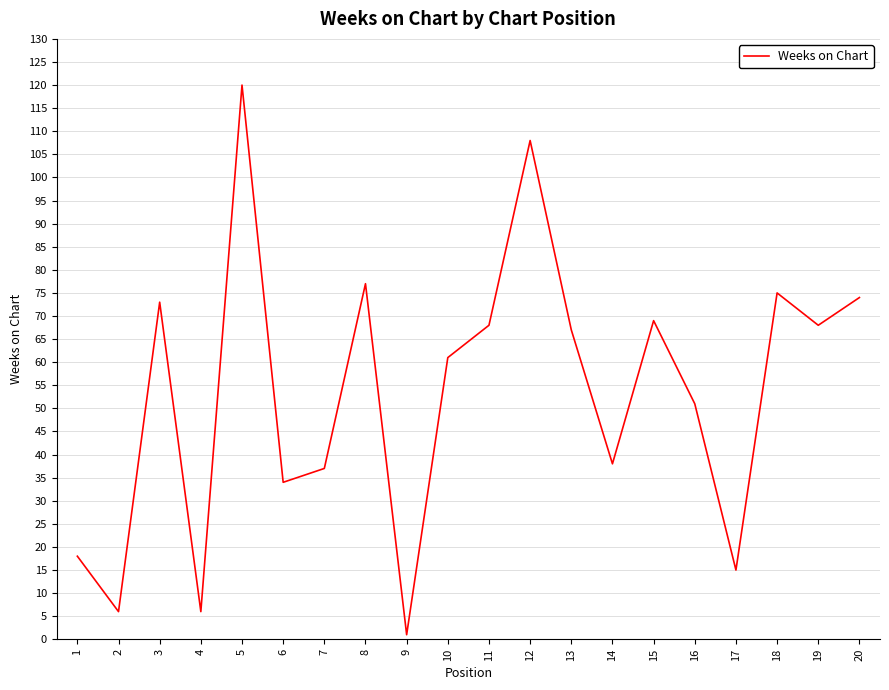

At which category does the data reach its first local peak?

3